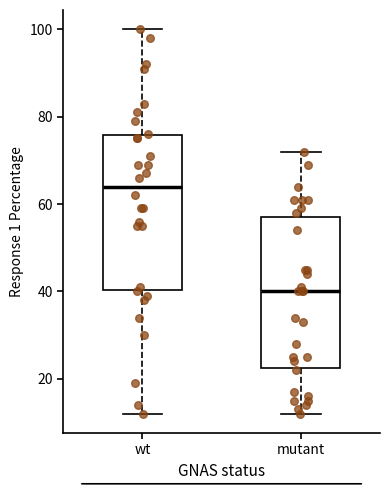

Reading left to right, transcribe this box plot: for each box, give where its median line is, the range the box spans, and where its two whiskers end, as read against the y-axis. The values are not printed on the chart, so give them approximately, as read against the axis.

wt: median 64, box 40 to 76, whiskers 12 to 100
mutant: median 40, box 22 to 58, whiskers 12 to 72